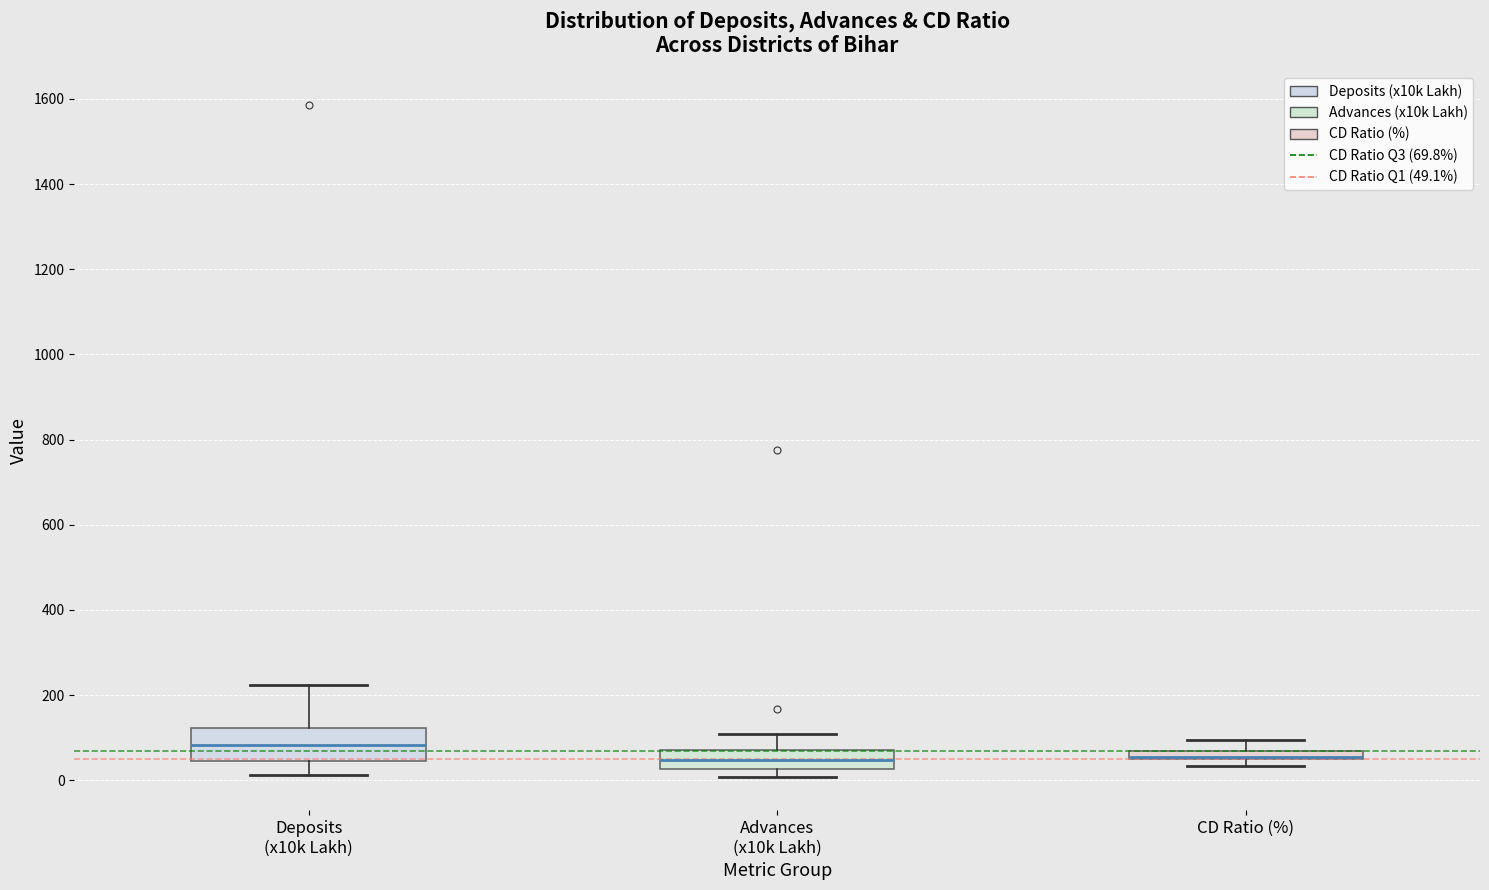

Comparing the boxes themselves (not the whiskers), which one is the tallest?

Deposits (x10k Lakh)